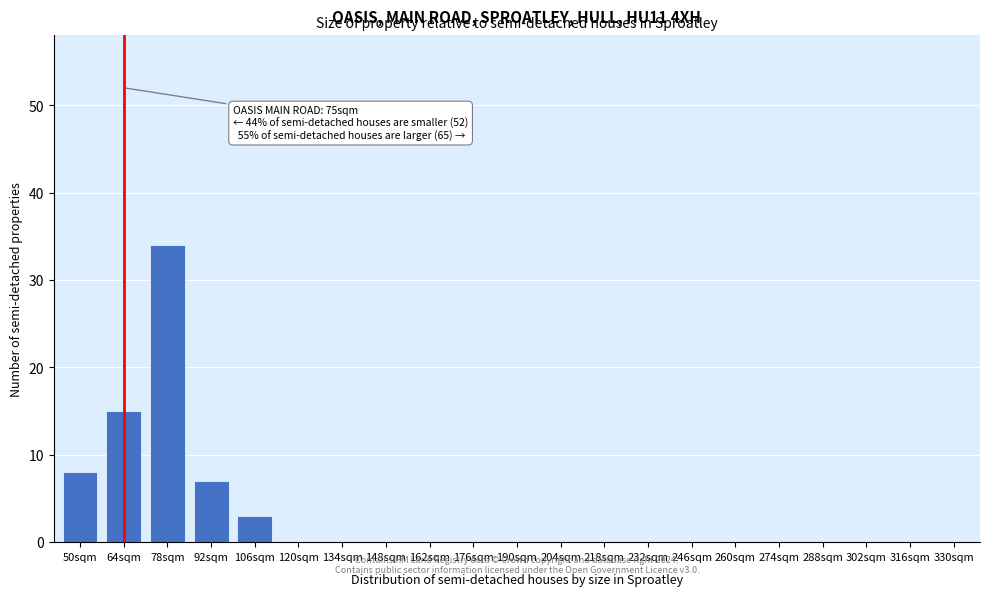

Reading right to left, what are all the values shown in this chart?

330sqm=0	316sqm=0	302sqm=0	288sqm=0	274sqm=0	260sqm=0	246sqm=0	232sqm=0	218sqm=0	204sqm=0	190sqm=0	176sqm=0	162sqm=0	148sqm=0	134sqm=0	120sqm=0	106sqm=3	92sqm=7	78sqm=34	64sqm=15	50sqm=8